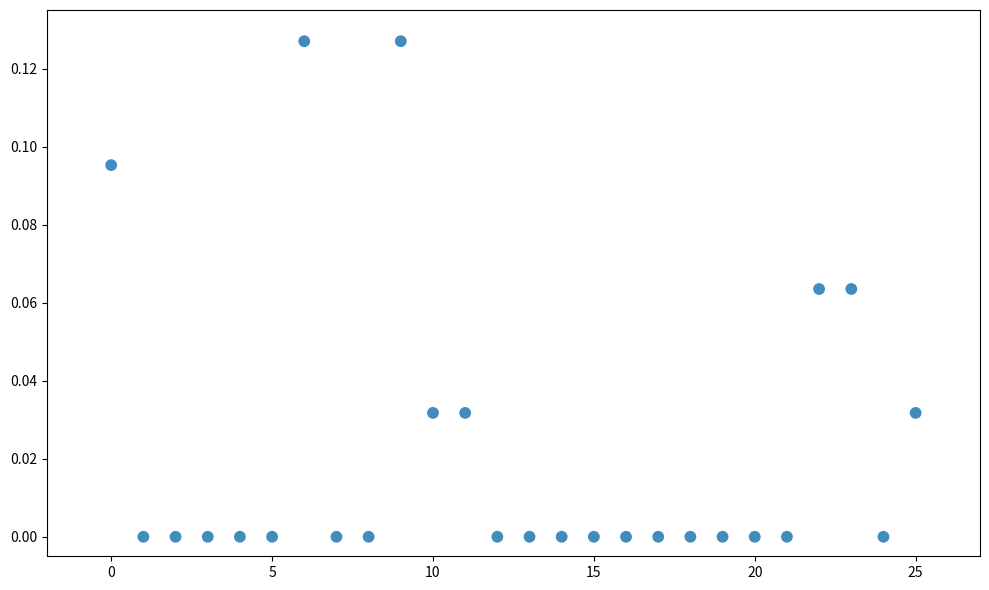

How many points are shown in the scatter plot?

26